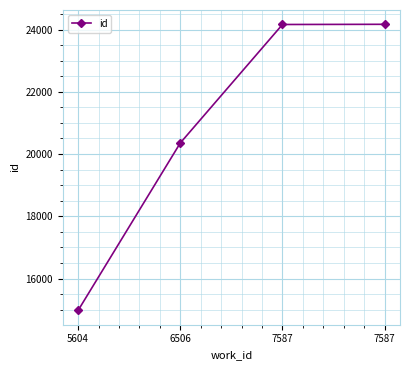

What is the change in value from 6506 to 7587?

+3813